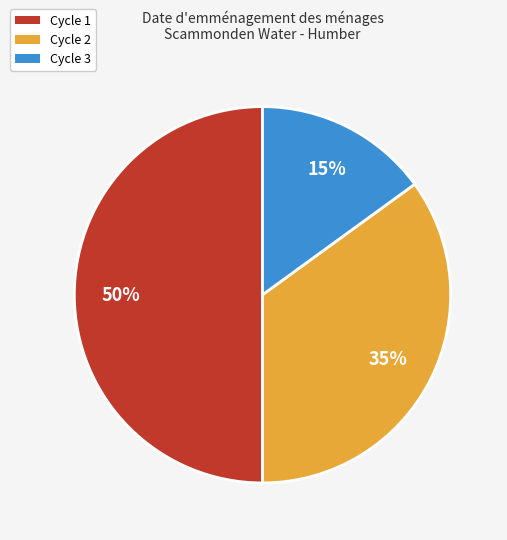

To the nearest percent, what percentage of the pie is Cycle 2?

35%